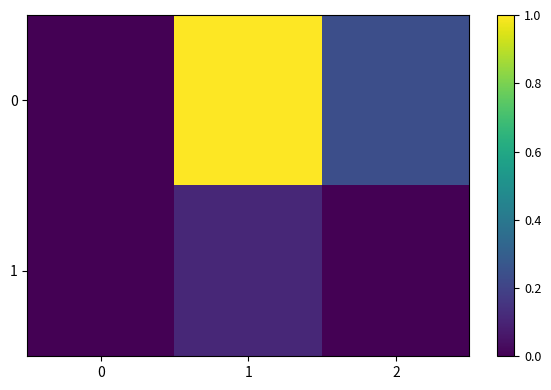

Reading left to right, list all the values displayed in this chart.

0: 0=0.0	1=1.0	2=0.2
1: 0=0.0	1=0.1	2=0.0